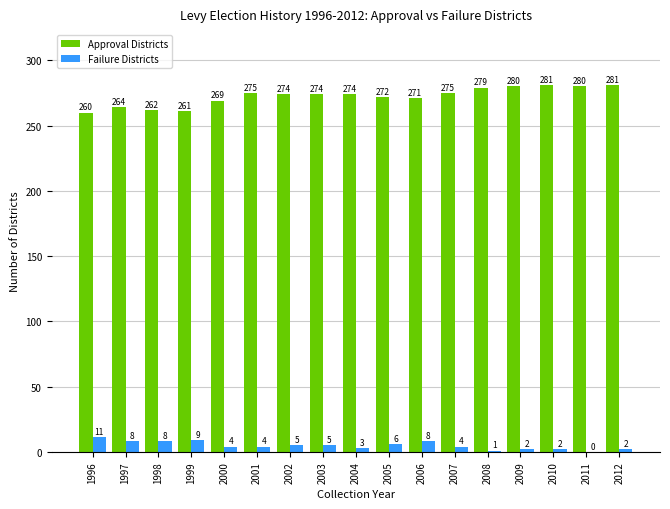

Which series changed the most between 1997 and 1998?

Approval Districts